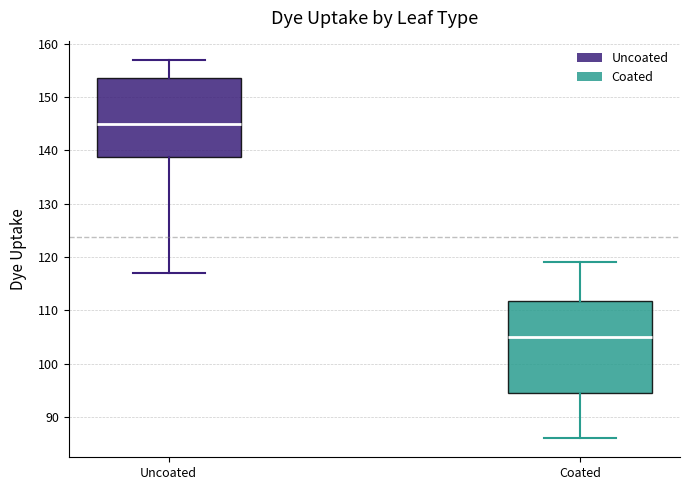

Which box's median line is the highest?

Uncoated